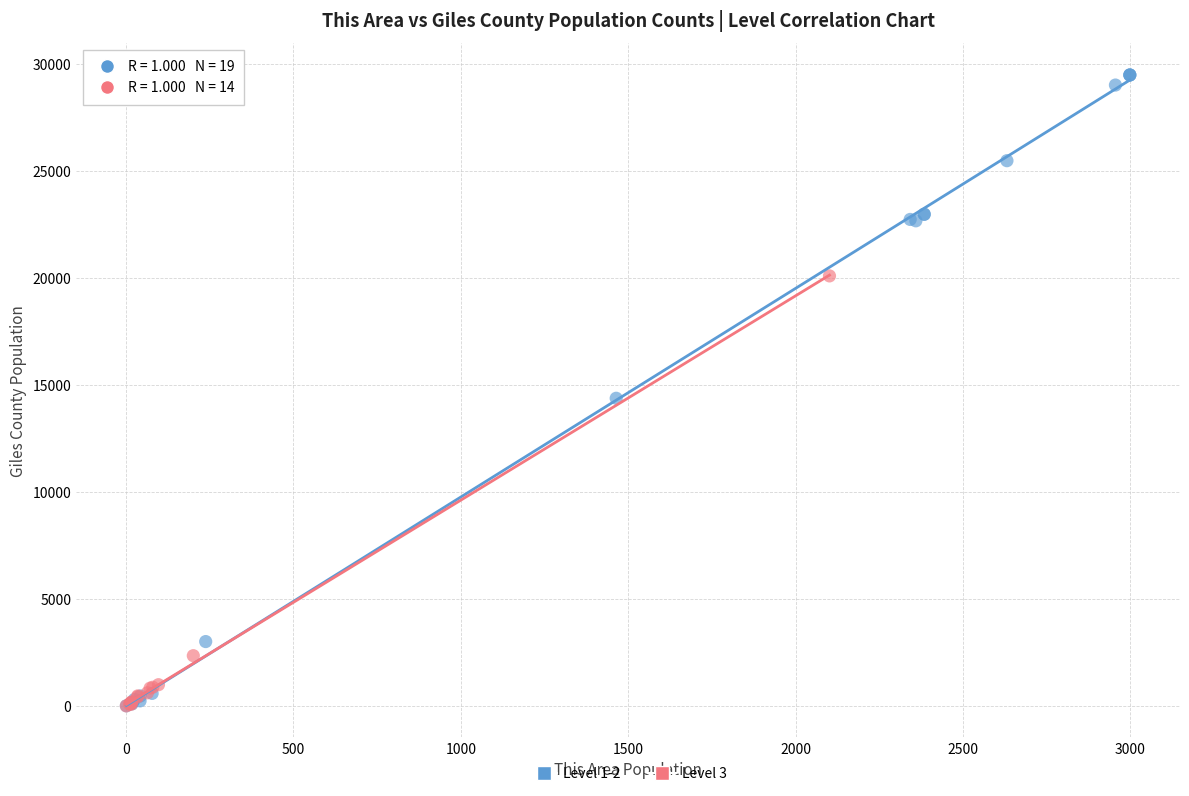

Which series has the widest spread of Y values?

Level 1-2